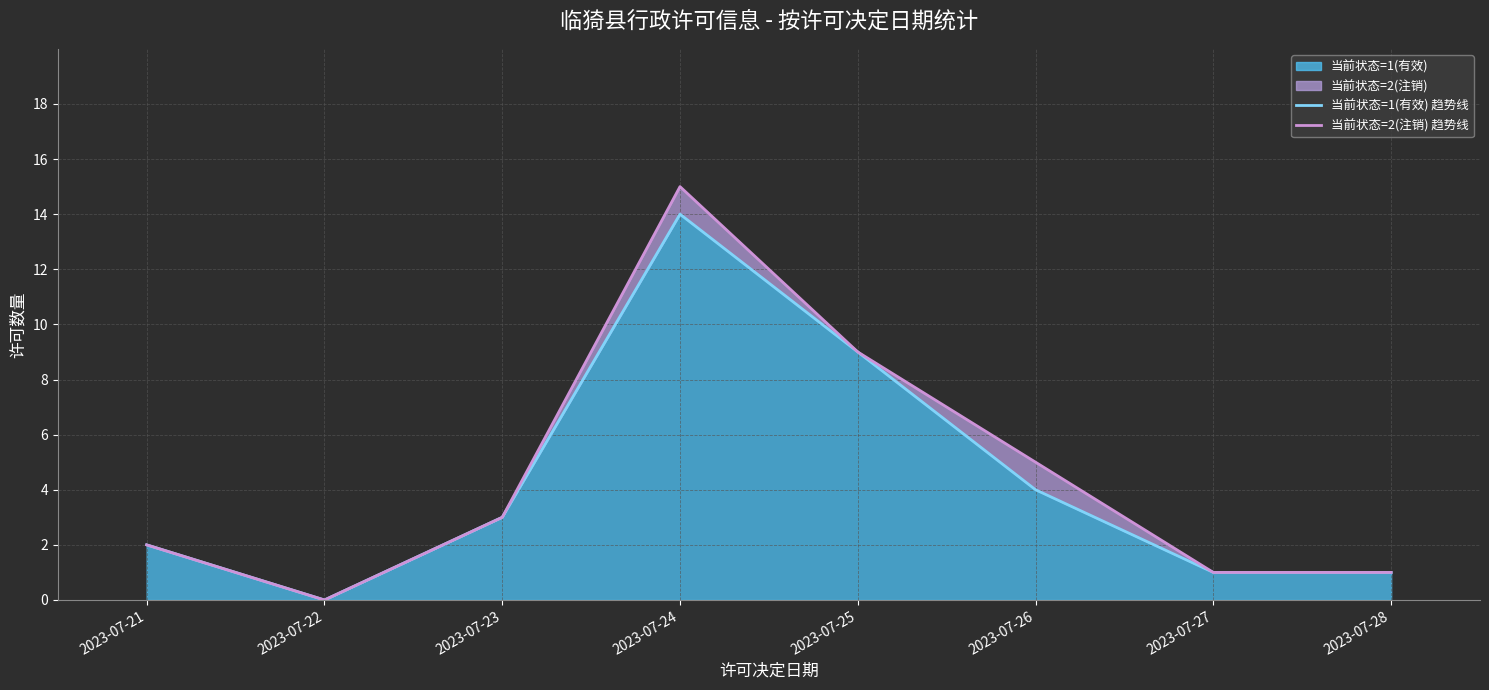

At which category does 当前状态=1(有效) 趋势线 reach its first local peak?

2023-07-24